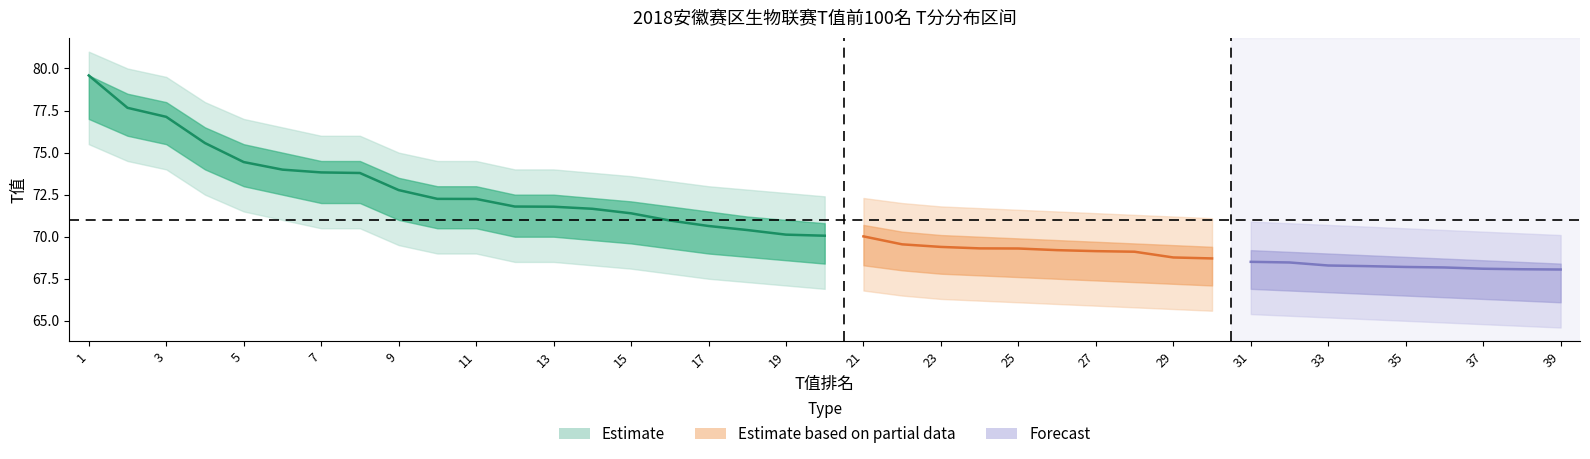

What is the difference between the maximum and minimum values in the T_rank series?

38.0